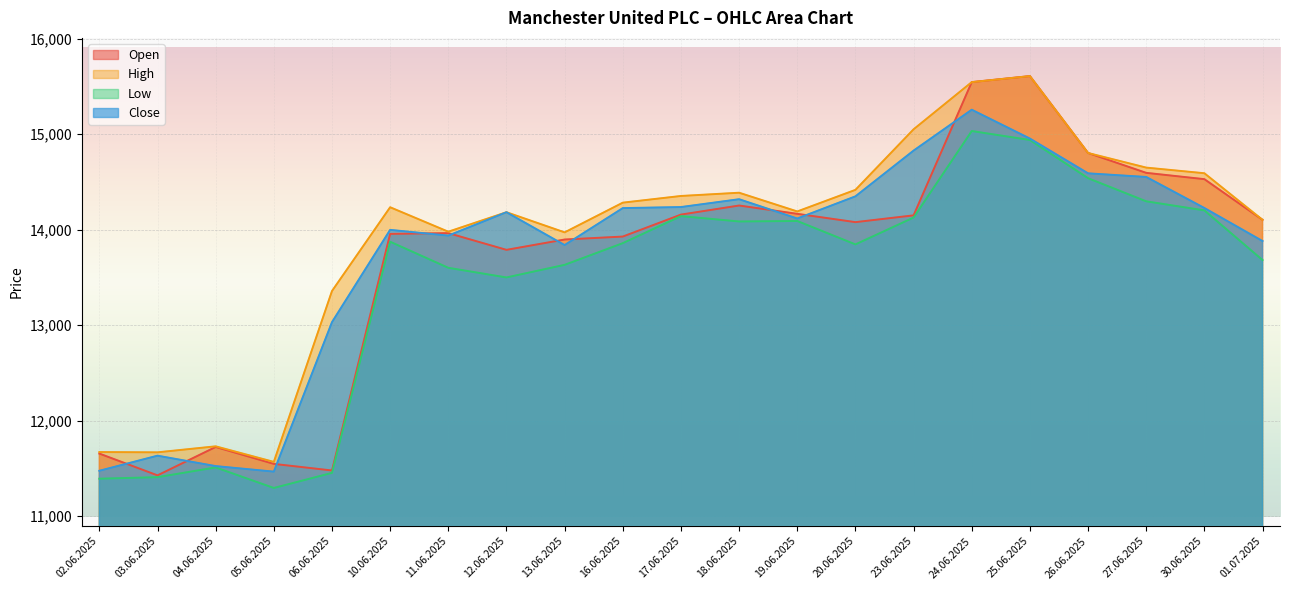

True or false: Open has a value of 13897 at 13.06.2025.

True